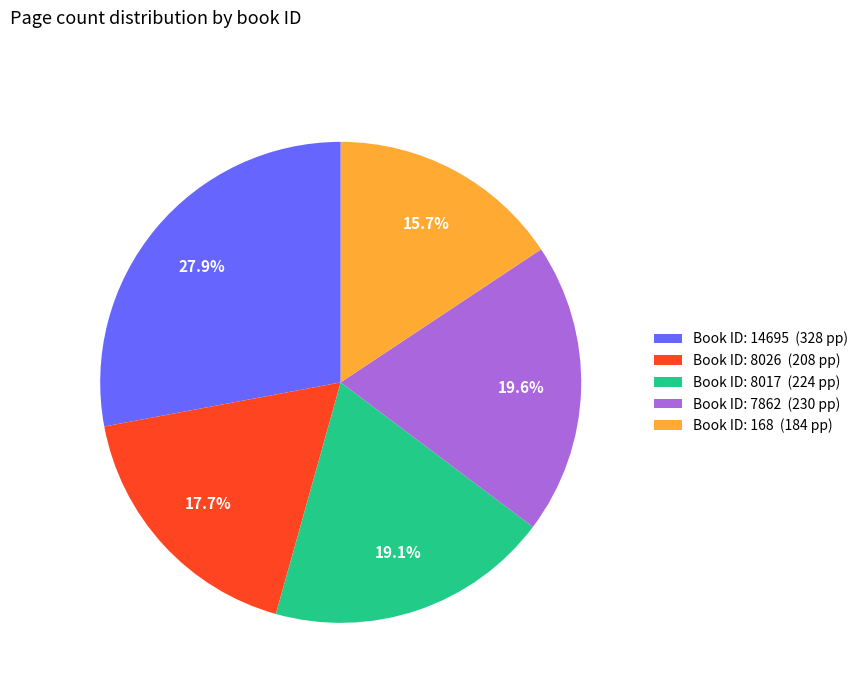

Which category has the smallest portion of the pie?

Book ID: 168 (184 pp)